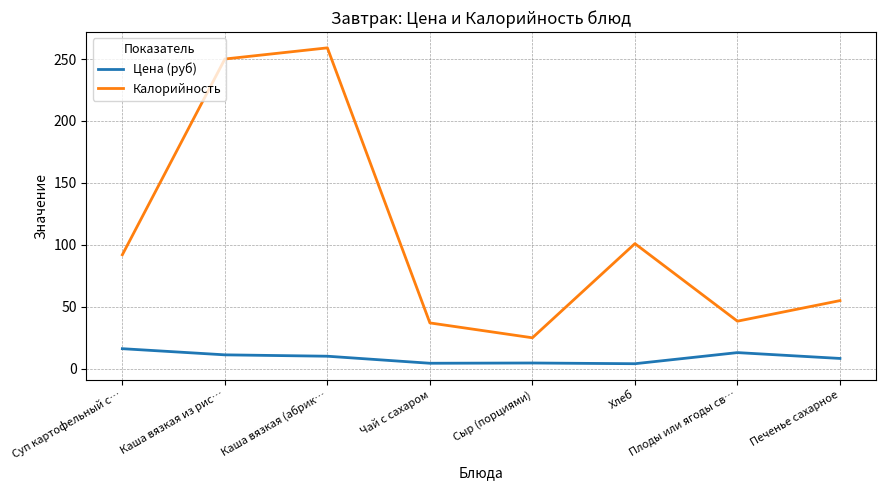

The Калорийность series shows 25.0 at Сыр (порциями). True or false?

True